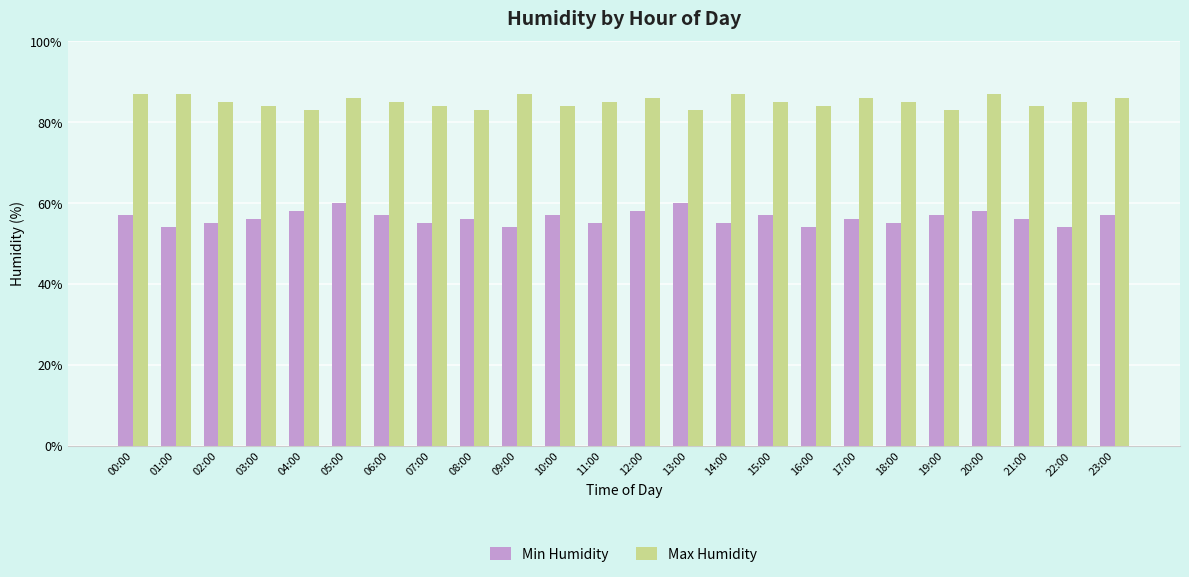

Rank the series by their maximum value, from lowest to highest.

Min Humidity, Max Humidity